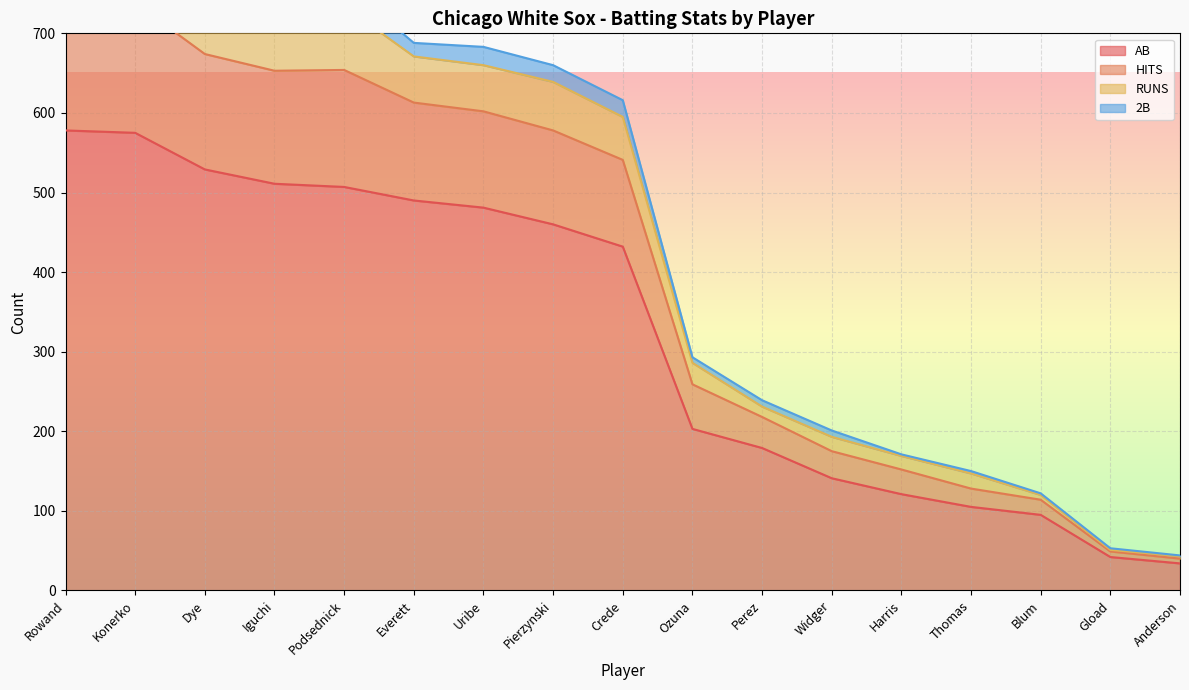

Is the value of AB at Ozuna greater than the value of HITS at Anderson?

Yes